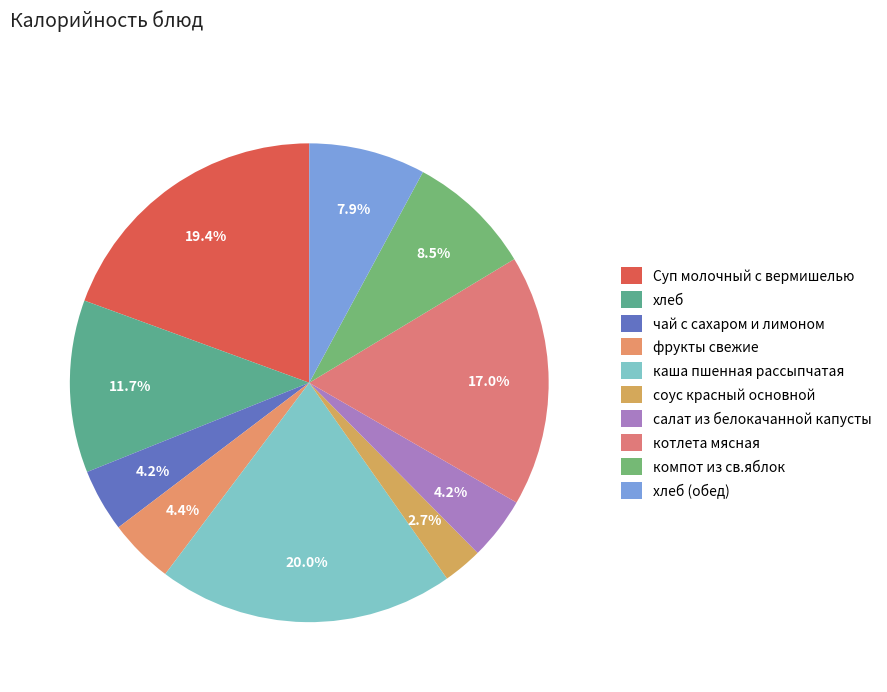

Which category has the smallest portion of the pie?

соус красный основной